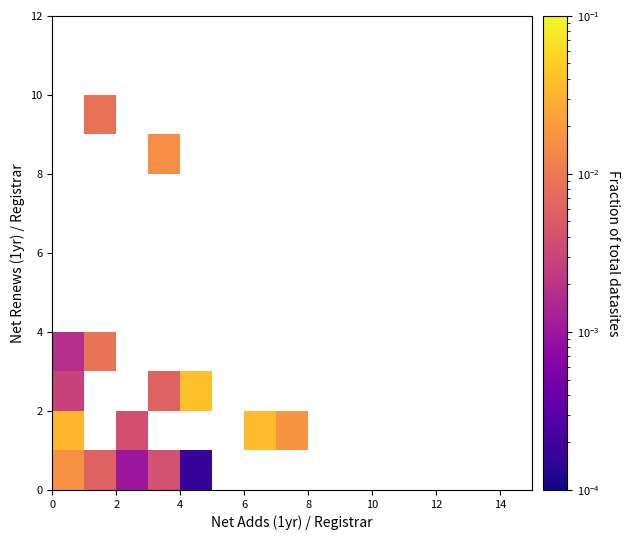

At how many categories does at least one series exceed 0?

7